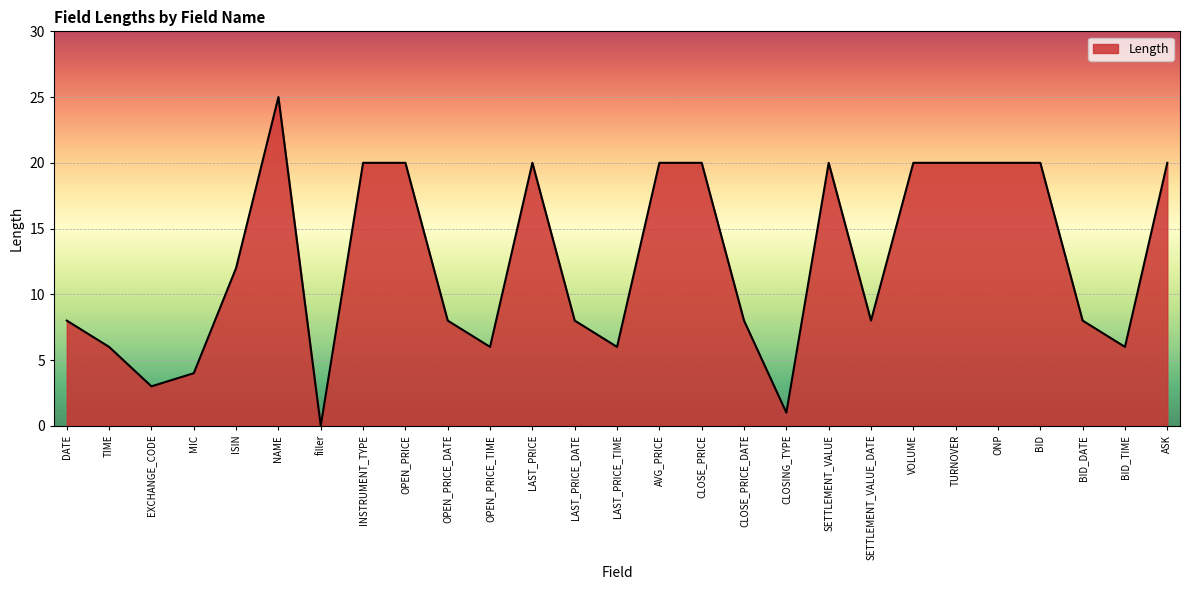

Which label corresponds to the largest value in the chart?

NAME